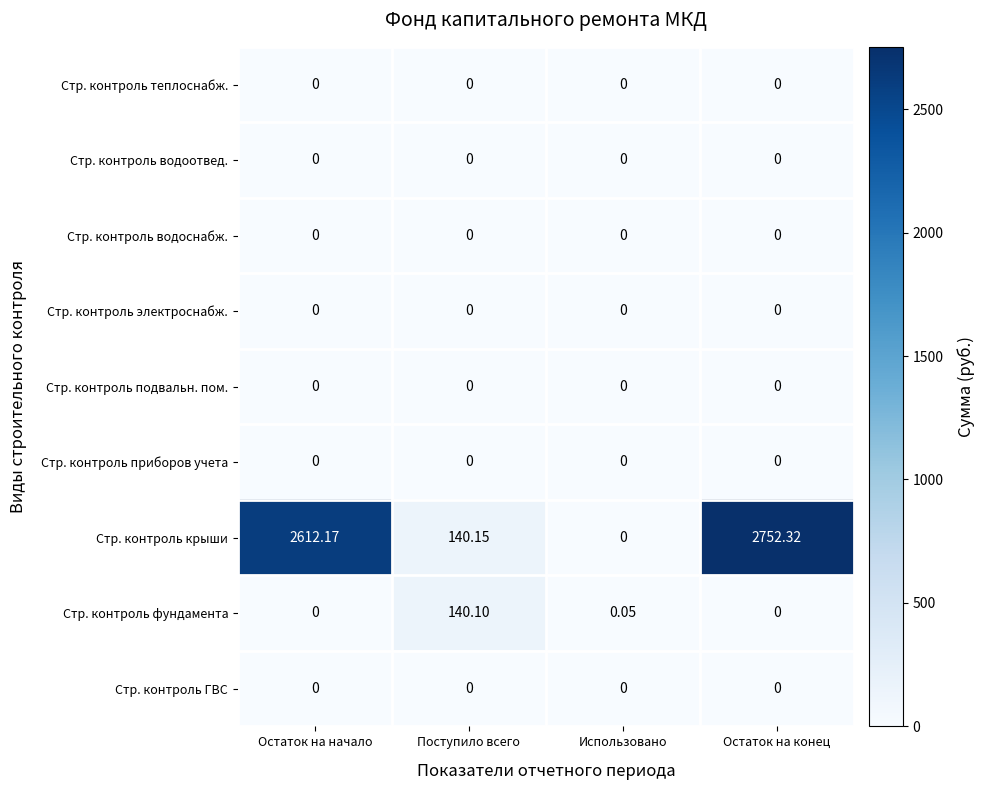

At which label does Стр. контроль крыши first exceed 2612?

Остаток на начало